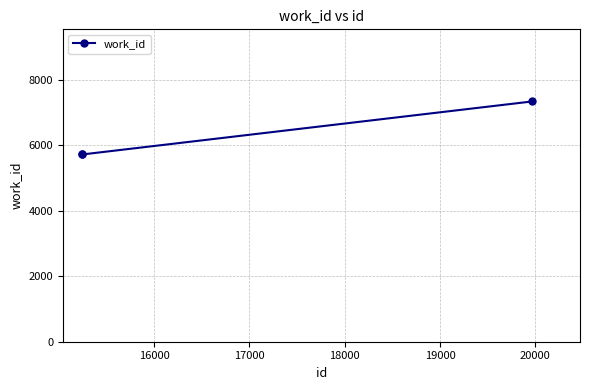

What is the sum of all values?

18758